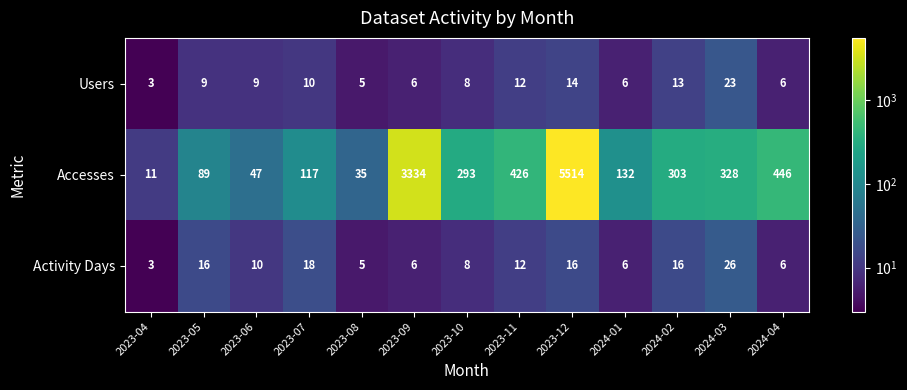

What is the average value of the Accesses series?

852